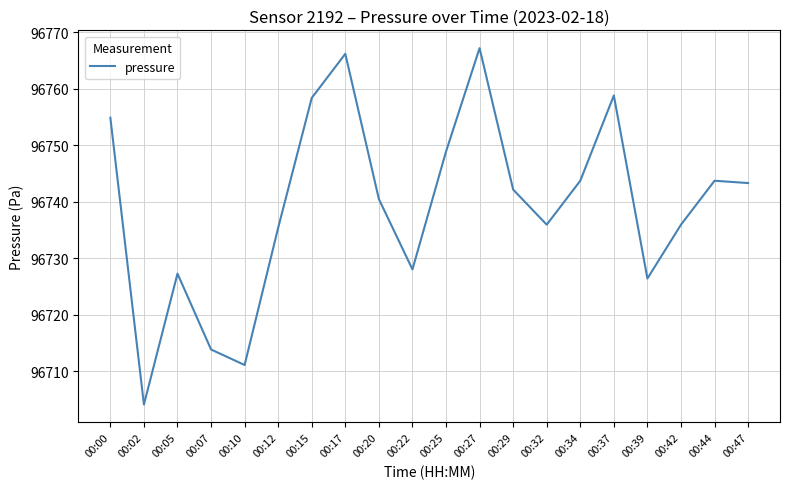

What is the approximate value at 00:32?

96736.0